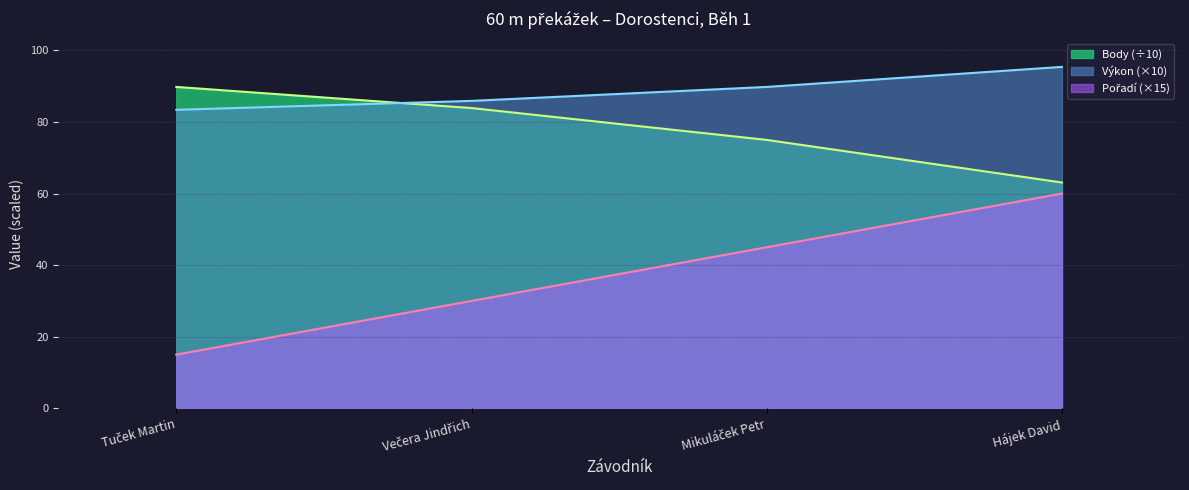

After their last crossing, which series has the higher values: Body or Výkon?

Výkon